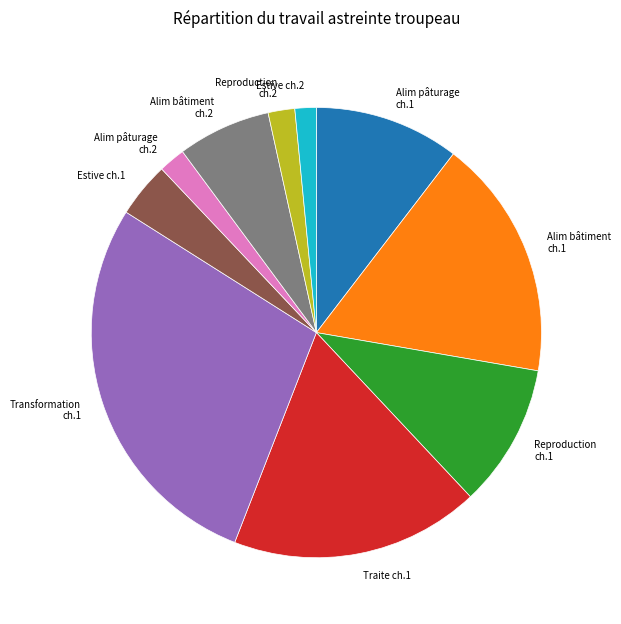

Which category has the biggest portion of the pie?

Transformation ch.1